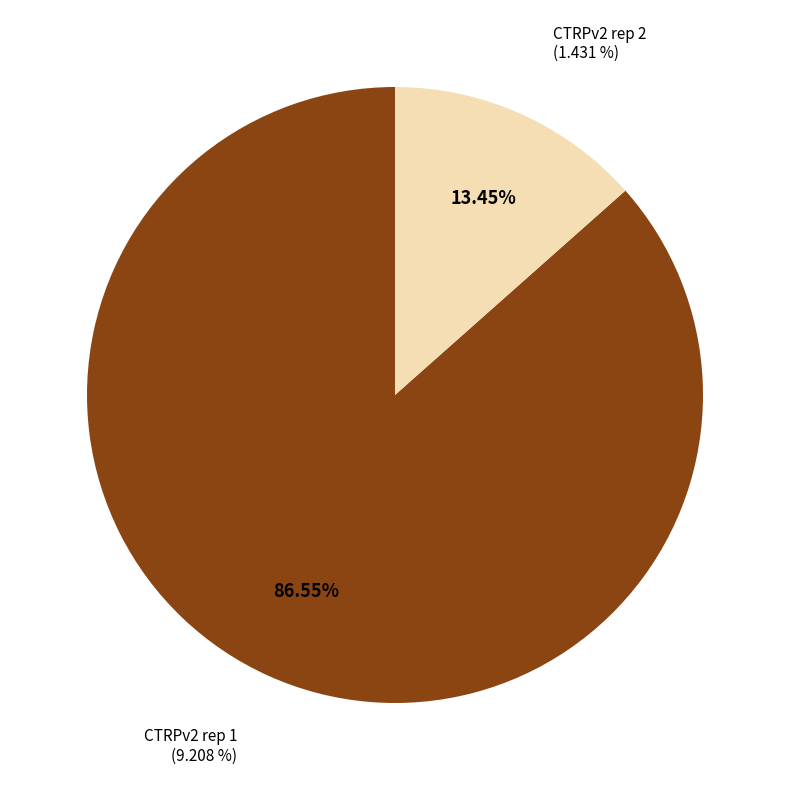

To the nearest percent, what percentage of the pie is CTRPv2 rep 2?

13%